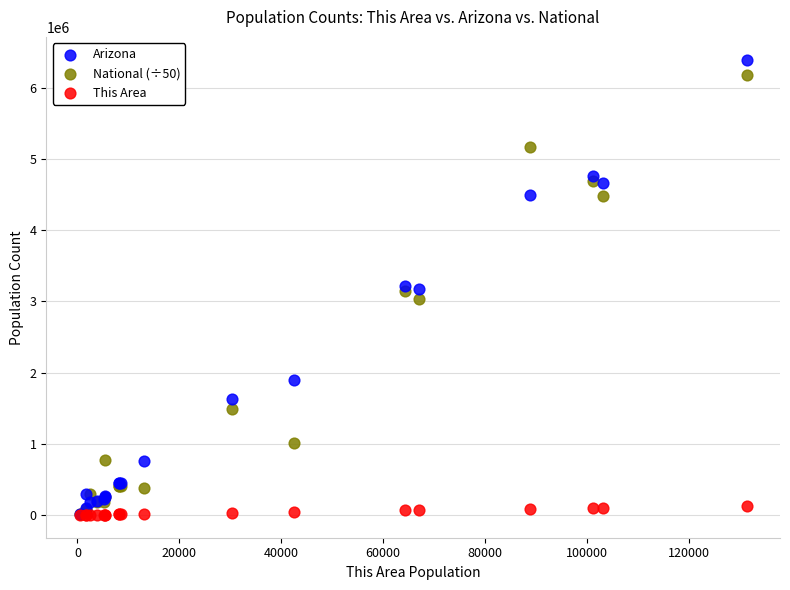

Which series contains the highest Y value?

Arizona